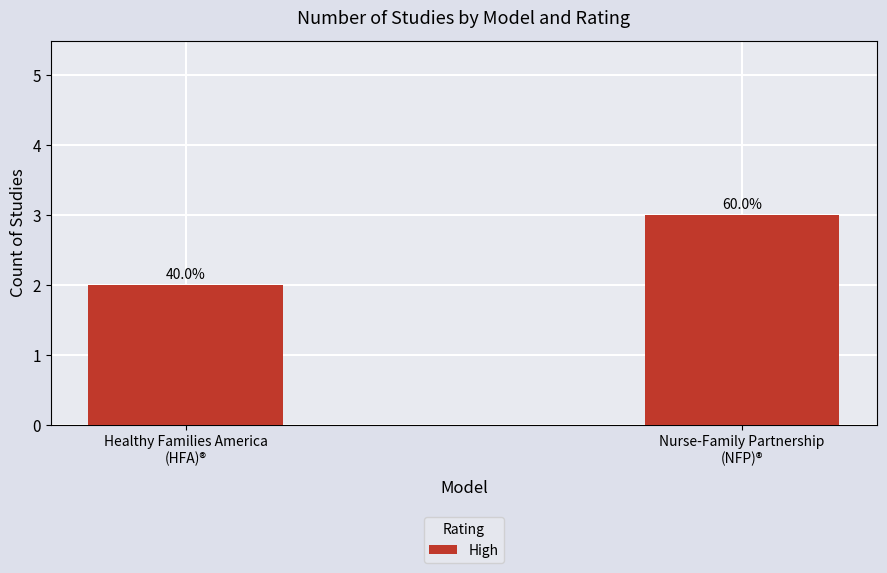

Which category has the highest value across all series?

Nurse-Family Partnership
(NFP)®